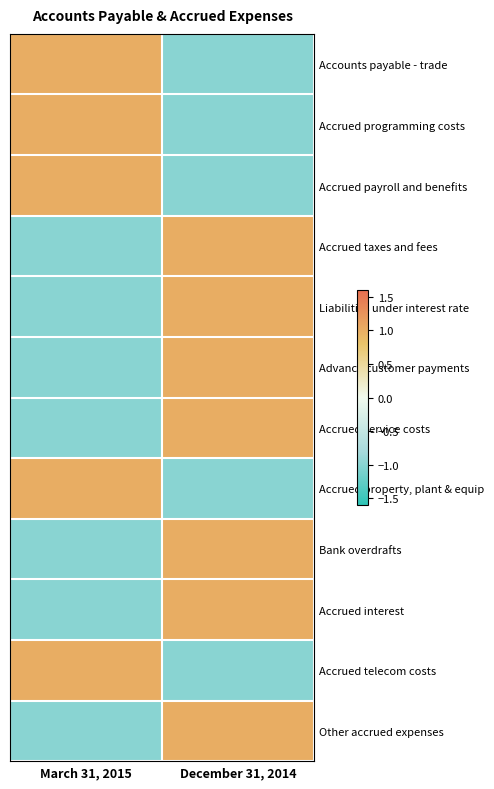

Reading left to right, transcribe all the data shown in this chart.

Accounts payable - trade: March 31, 2015=1	December 31, 2014=-1
Accrued programming costs: March 31, 2015=1	December 31, 2014=-1
Accrued payroll and benefits: March 31, 2015=1	December 31, 2014=-1
Accrued taxes and fees: March 31, 2015=-1	December 31, 2014=1
Liabilities under interest rate: March 31, 2015=-1	December 31, 2014=1
Advance customer payments: March 31, 2015=-1	December 31, 2014=1
Accrued service costs: March 31, 2015=-1	December 31, 2014=1
Accrued property, plant & equip: March 31, 2015=1	December 31, 2014=-1
Bank overdrafts: March 31, 2015=-1	December 31, 2014=1
Accrued interest: March 31, 2015=-1	December 31, 2014=1
Accrued telecom costs: March 31, 2015=1	December 31, 2014=-1
Other accrued expenses: March 31, 2015=-1	December 31, 2014=1